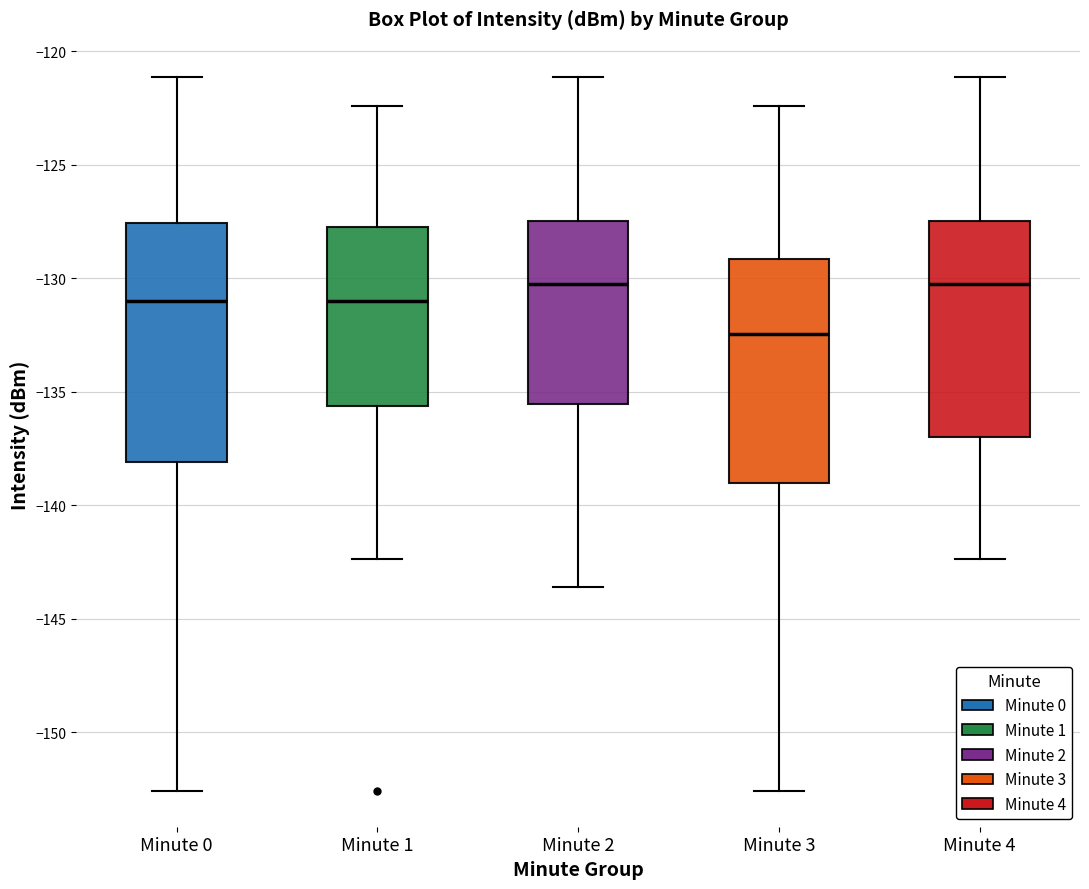

Reading left to right, transcribe this box plot: for each box, give where its median line is, the range the box spans, and where its two whiskers end, as read against the y-axis. The values are not printed on the chart, so give them approximately, as read against the axis.

Minute 0: median -131.0, box -138.0 to -127.5, whiskers -152.5 to -121.0
Minute 1: median -131.0, box -135.5 to -127.5, whiskers -142.5 to -122.5
Minute 2: median -130.5, box -135.5 to -127.5, whiskers -143.5 to -121.0
Minute 3: median -132.5, box -139.0 to -129.0, whiskers -152.5 to -122.5
Minute 4: median -130.5, box -137.0 to -127.5, whiskers -142.5 to -121.0